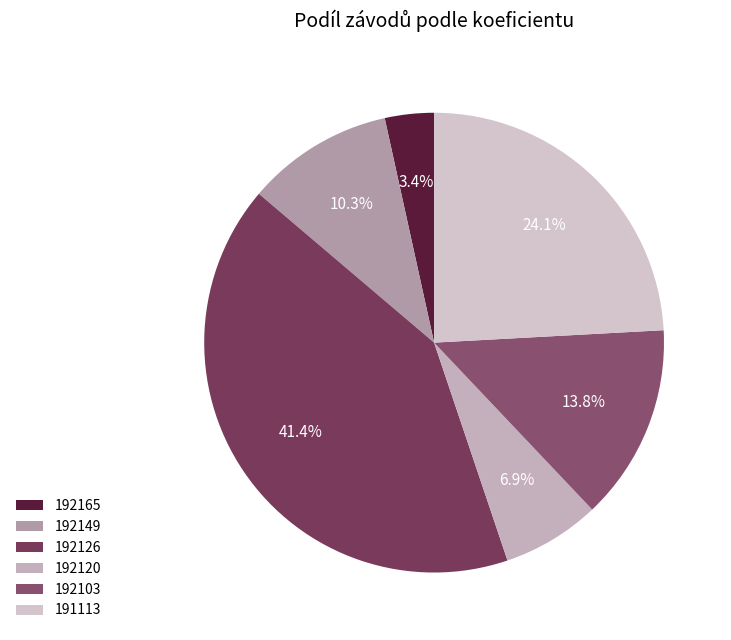

What is the change in value from 192165 to 192120?

+1